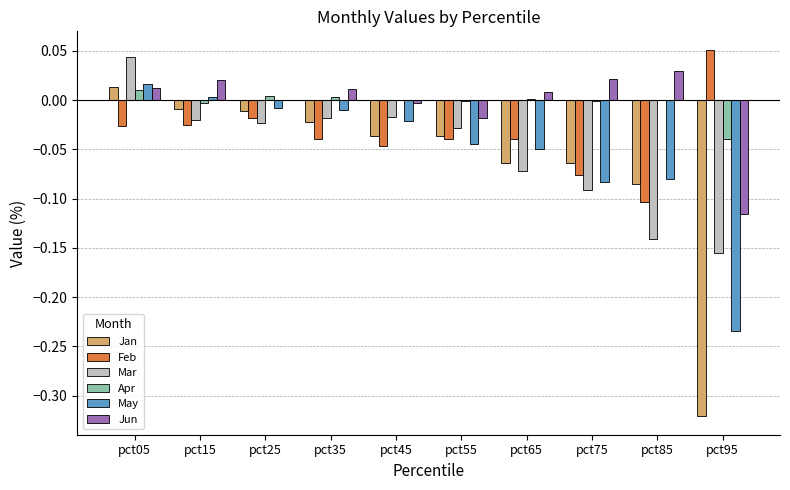

Which series has the widest spread of values?

Jan